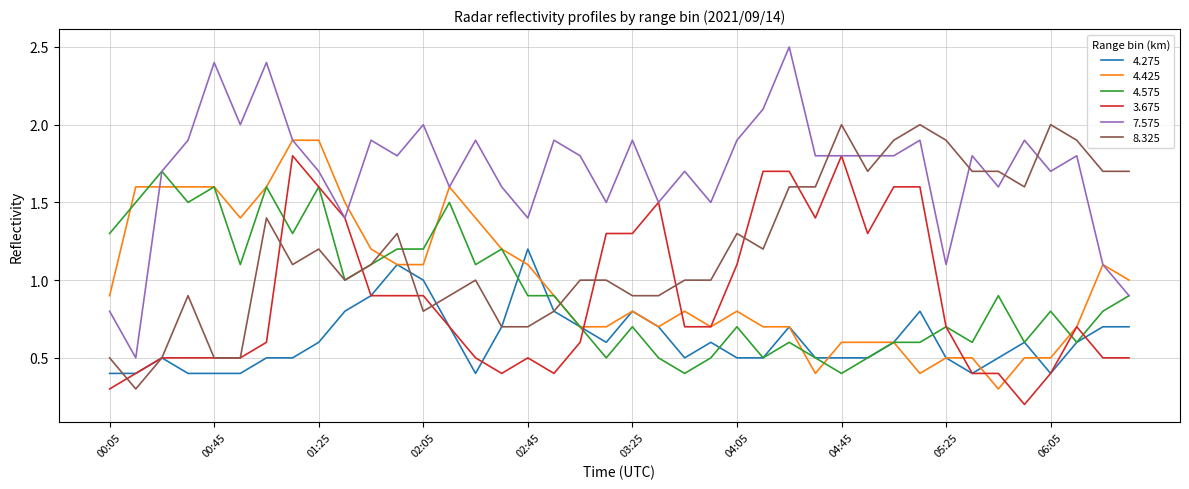

Which series has the largest range (max minus min)?

7.575